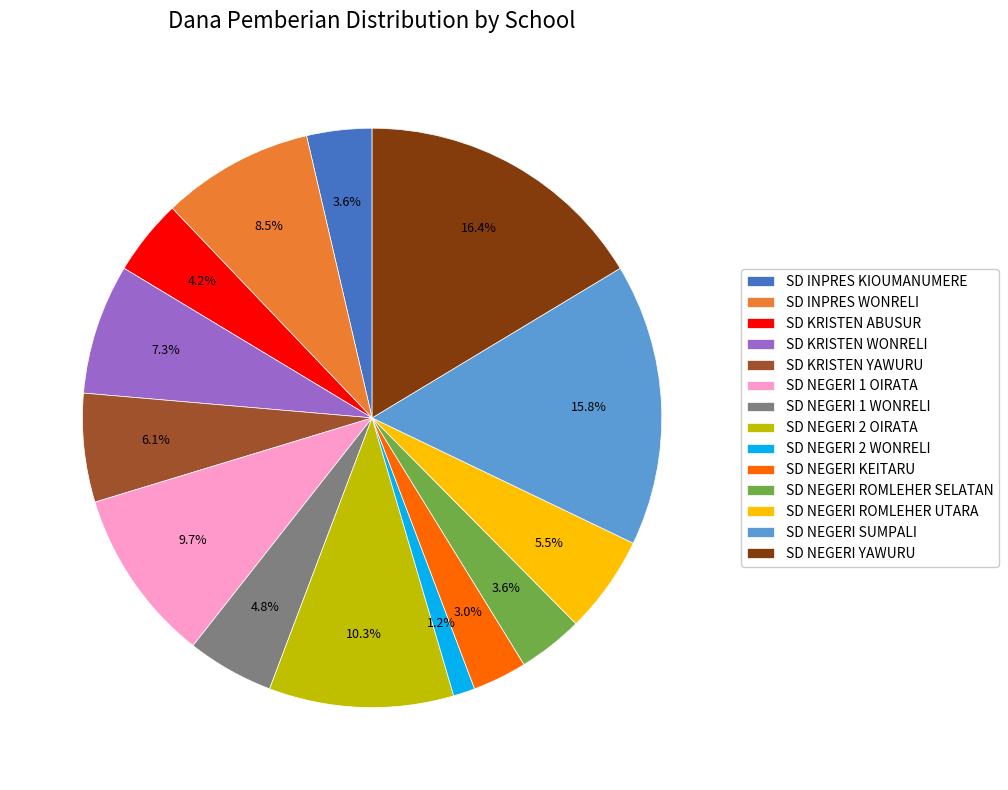

Between SD NEGERI YAWURU and SD INPRES WONRELI, which is larger?

SD NEGERI YAWURU